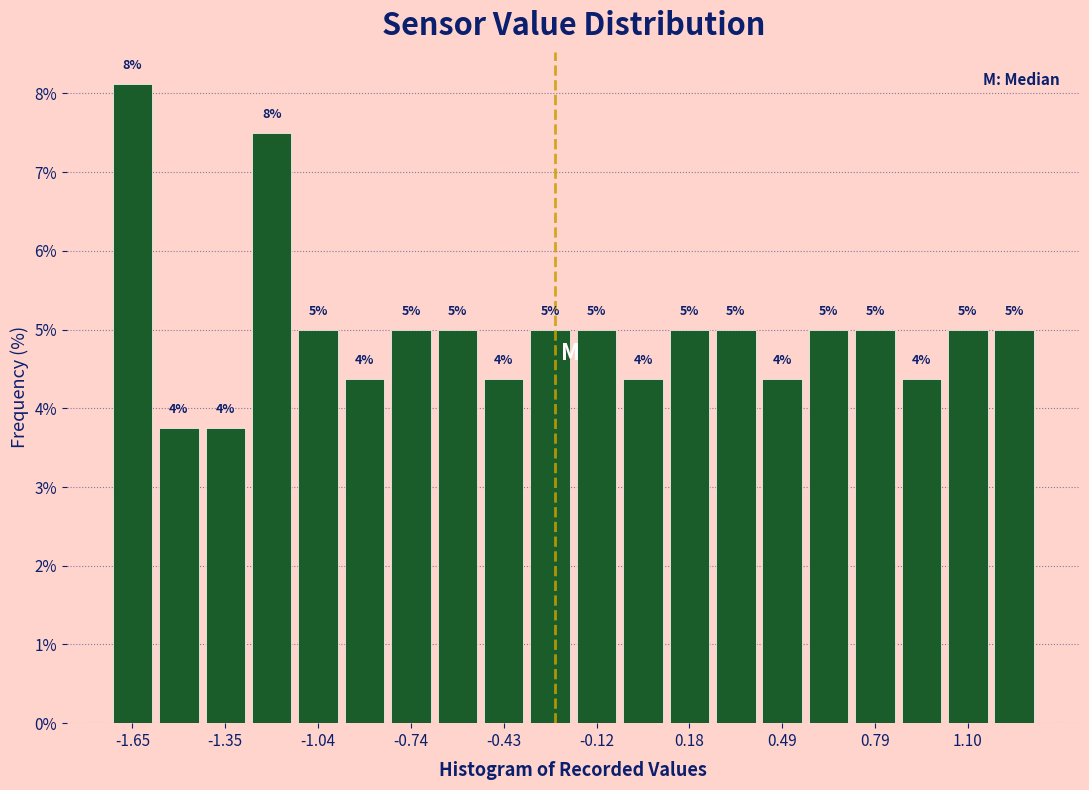

Around what value on the x-axis is the tallest bar? Give the approximate position of its centre, as read against the axis.

-1.65